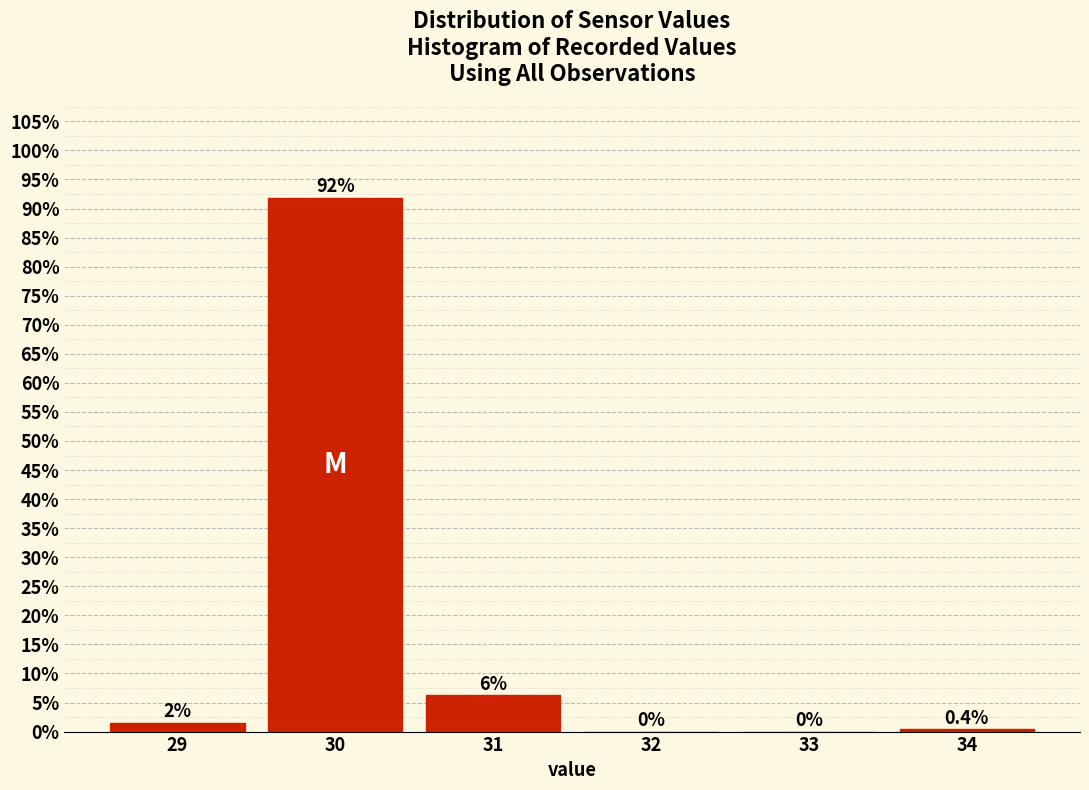

Over which range of the x-axis is the bar tallest?

29.5 to 30.5